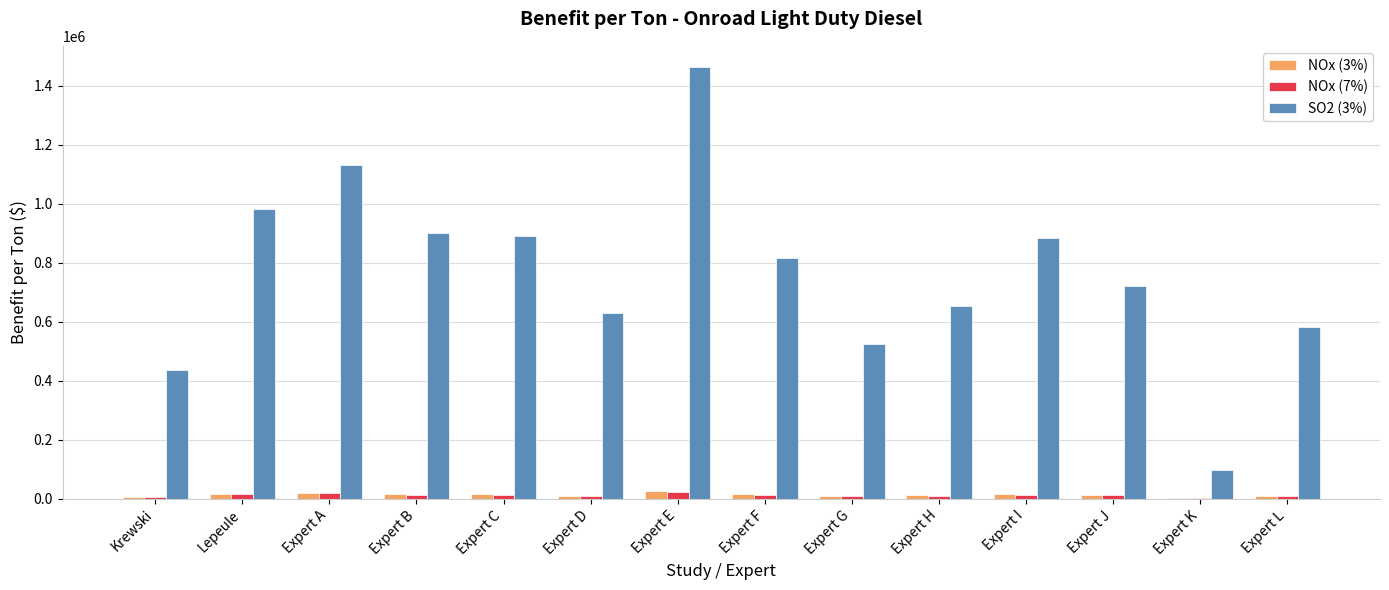

Which series has the largest total across all categories?

SO2 (3%)